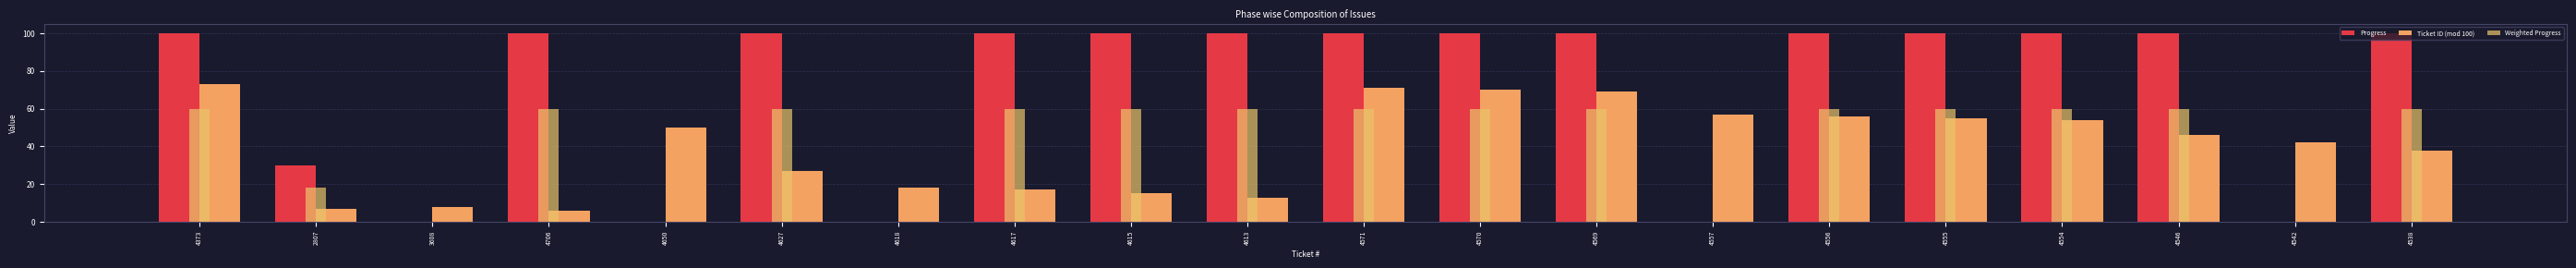

Read the Ticket ID (mod 100) value at 4613.

13